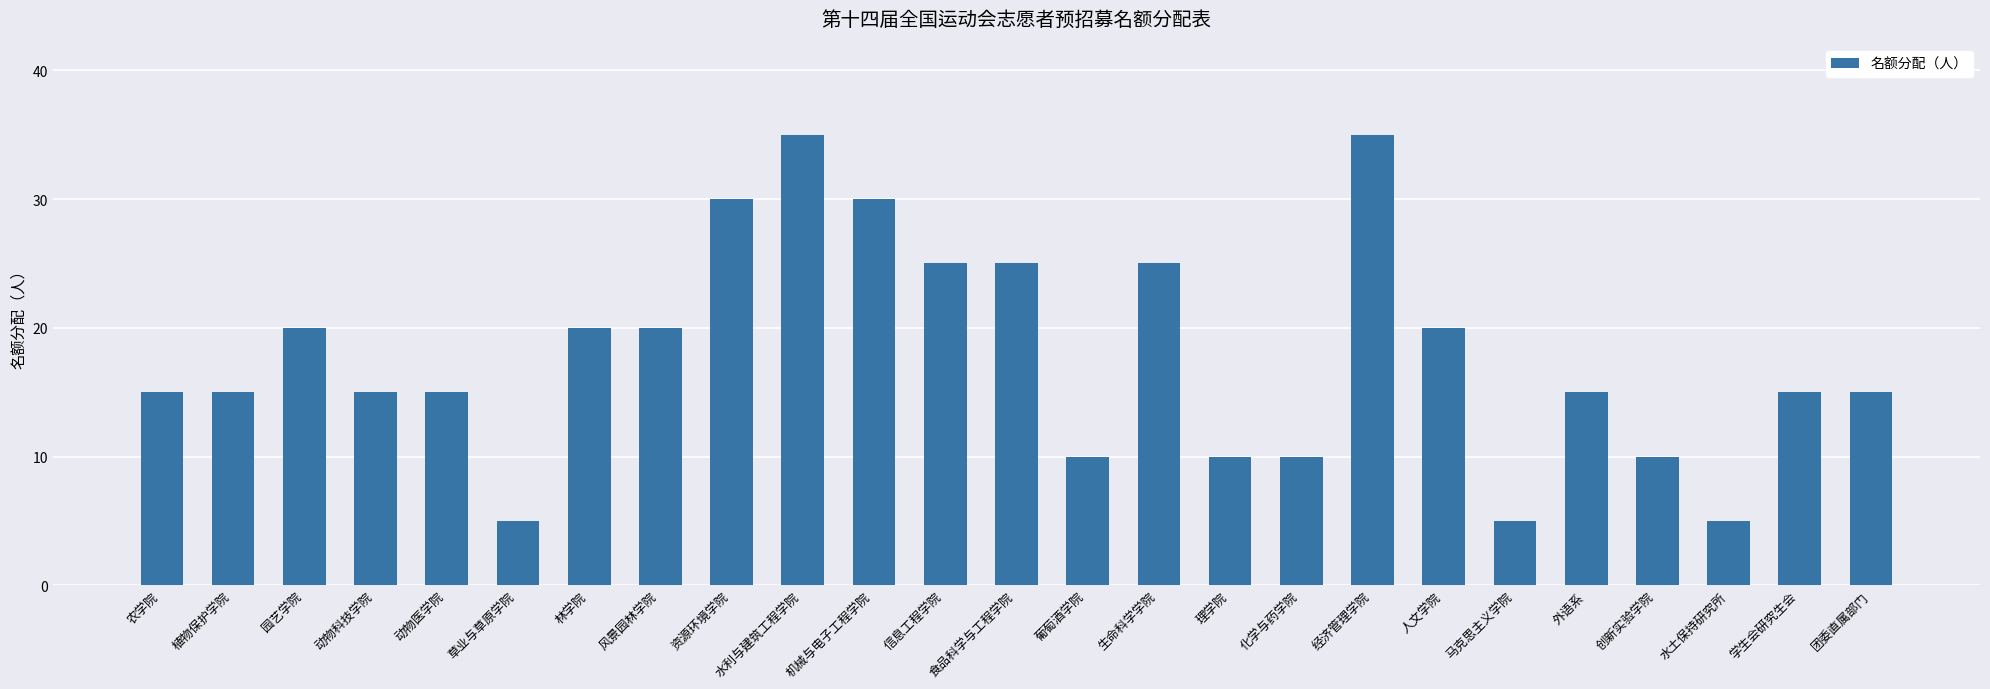

How many series are shown in this chart?

1